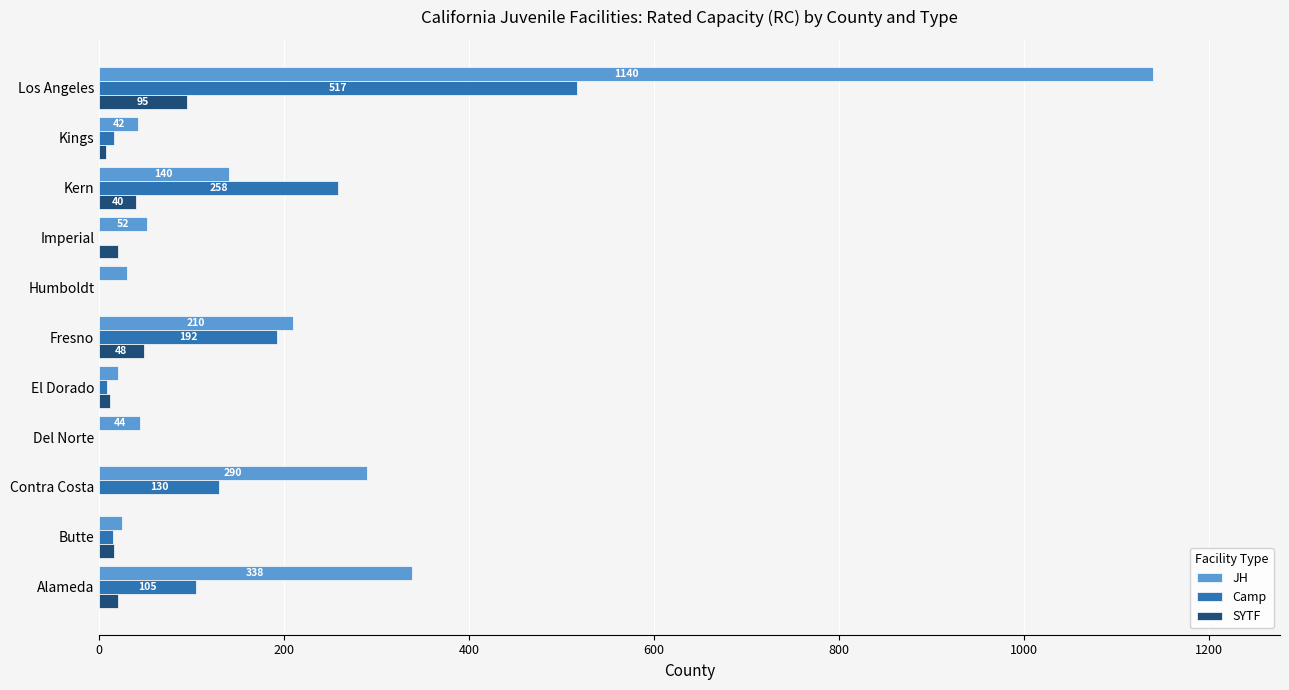

How many series are shown in this chart?

3